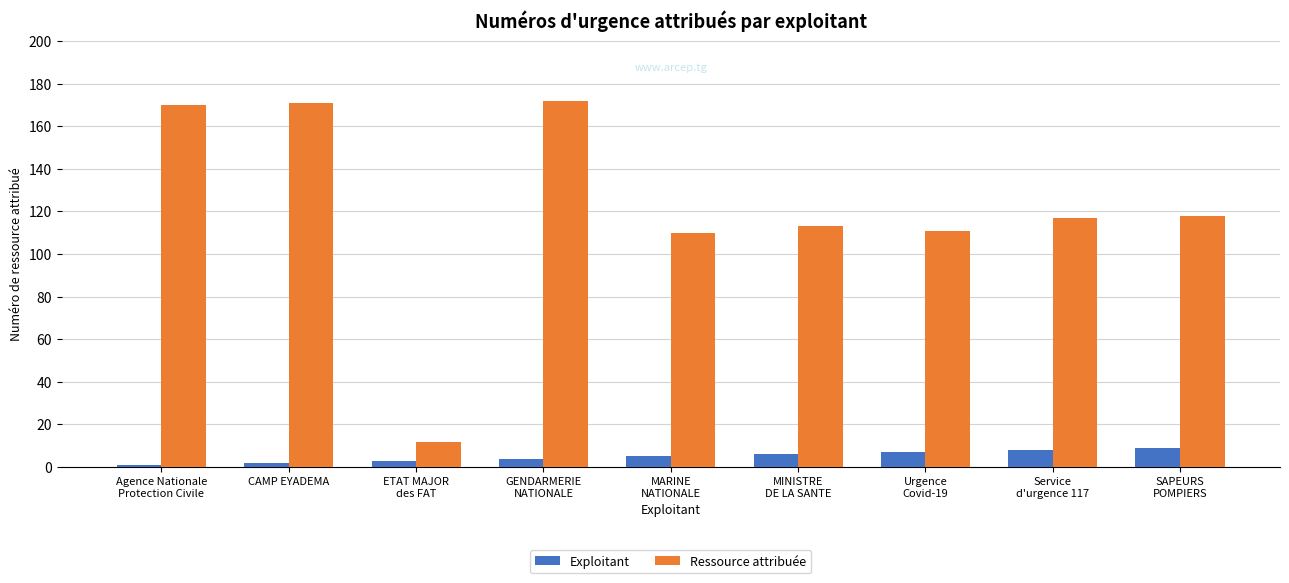

What is the difference between the Ressource attribuée values at Urgence
Covid-19 and Service
d'urgence 117?

6